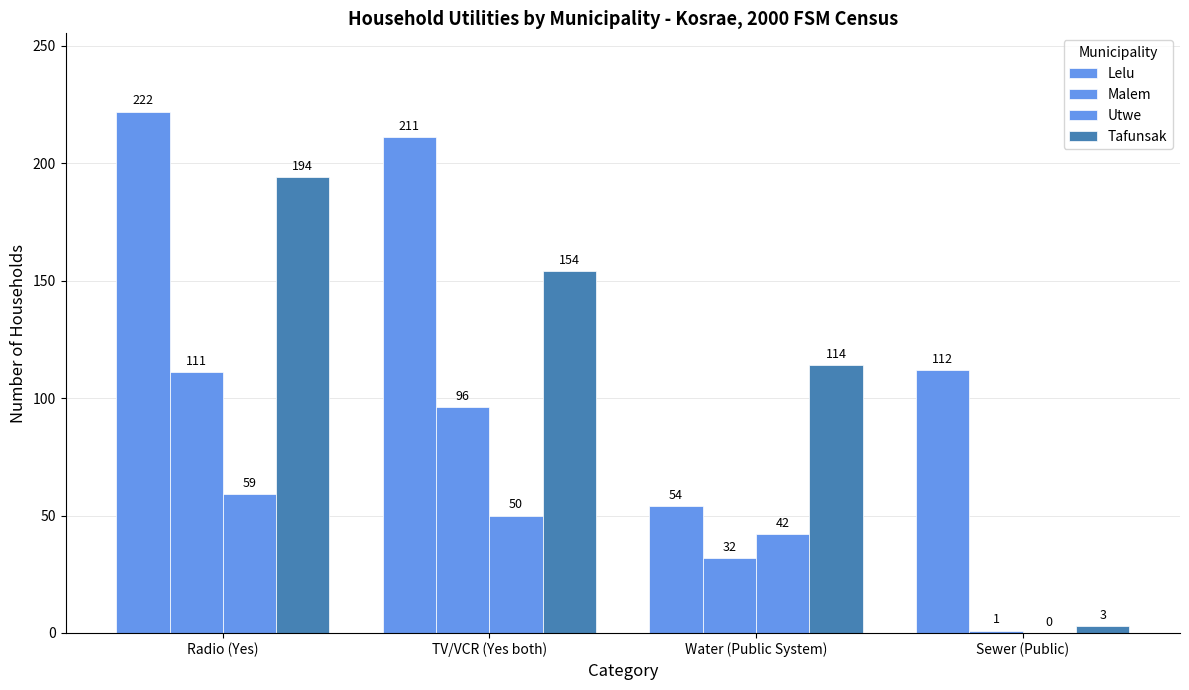

Are the bars horizontal?

No